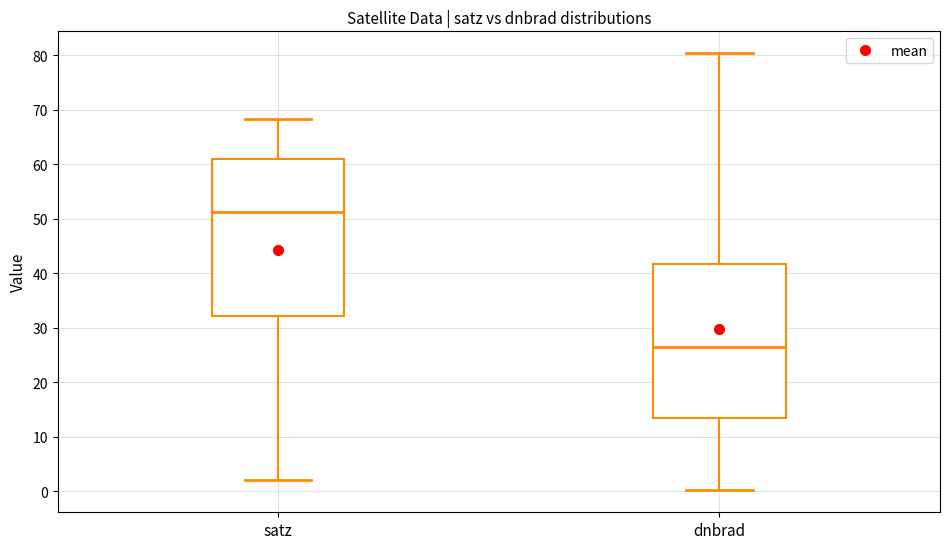

Which box's median line is the highest?

satz